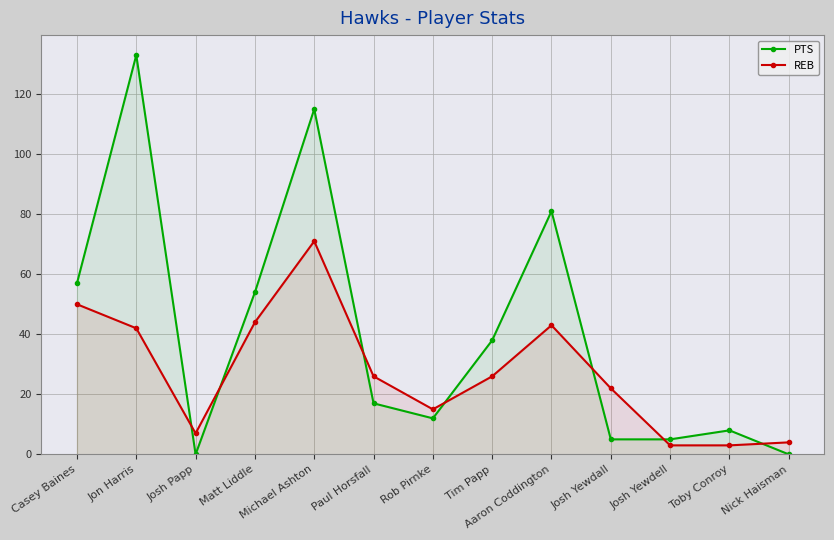

Between Jon Harris and Toby Conroy, which series saw the biggest shift?

PTS